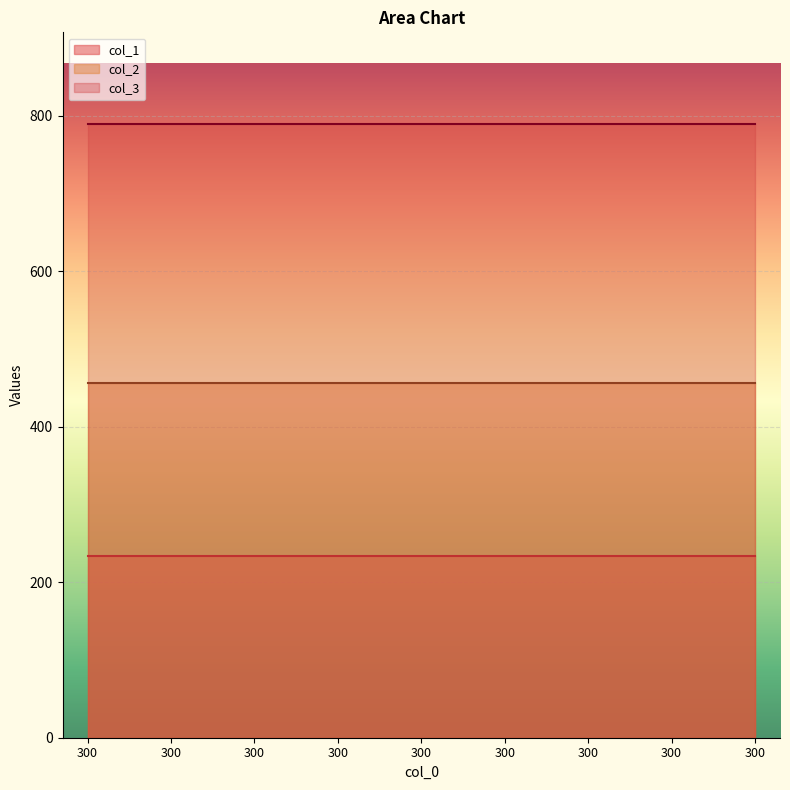

True or false: col_1 has more than 0 points higher than both neighbors.

False